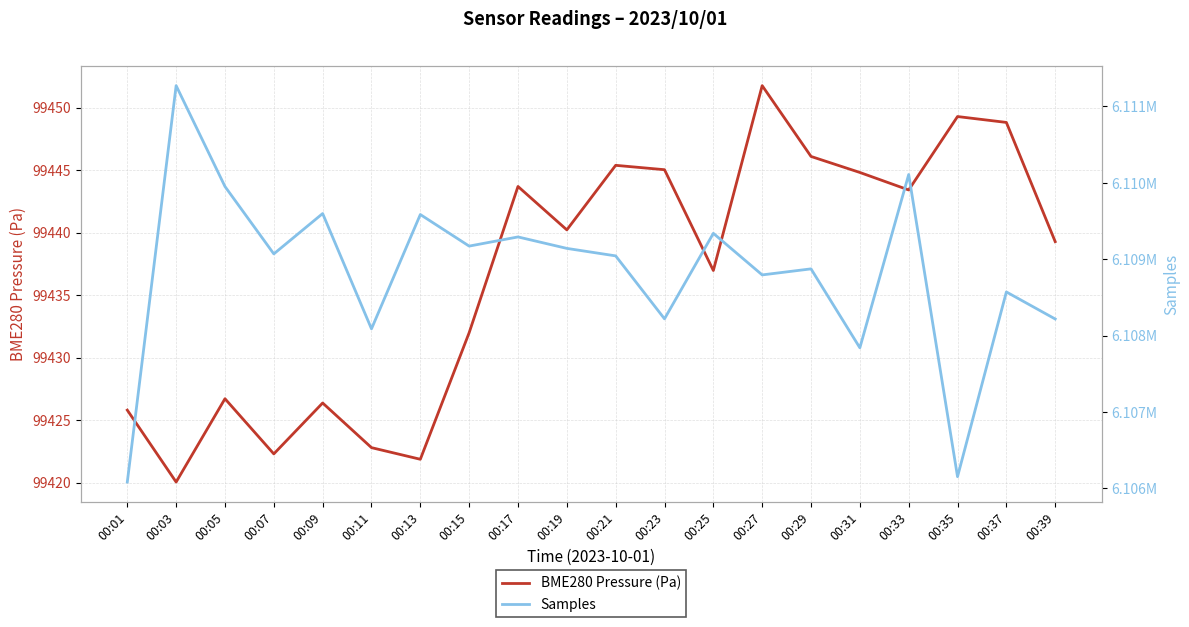

At how many categories does at least one series exceed 409601?

20